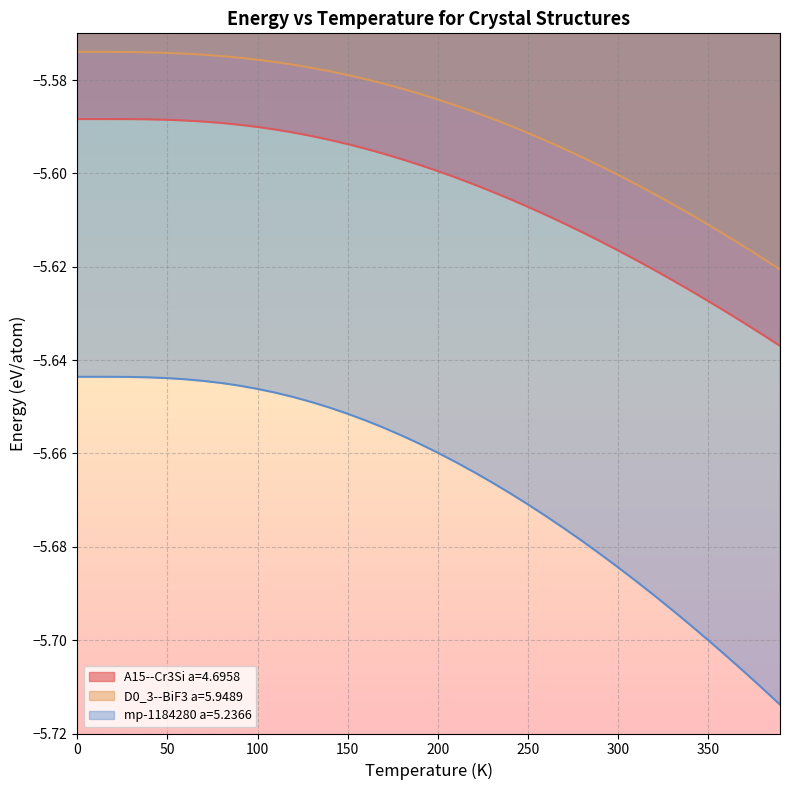

What is the difference between the highest and lowest values at 290?

0.1